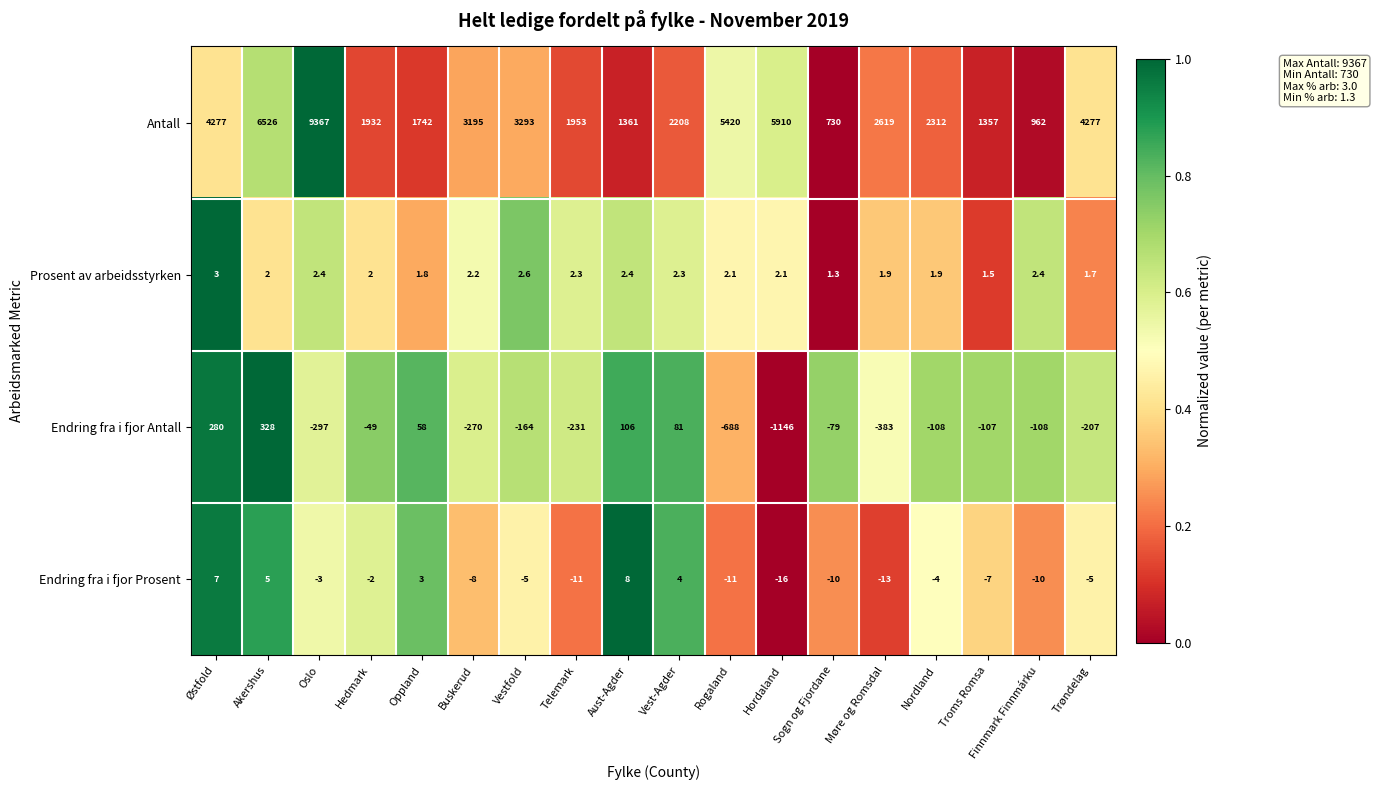

True or false: Prosent av arbeidsstyrken has a value of 1.1 at Oppland.

False